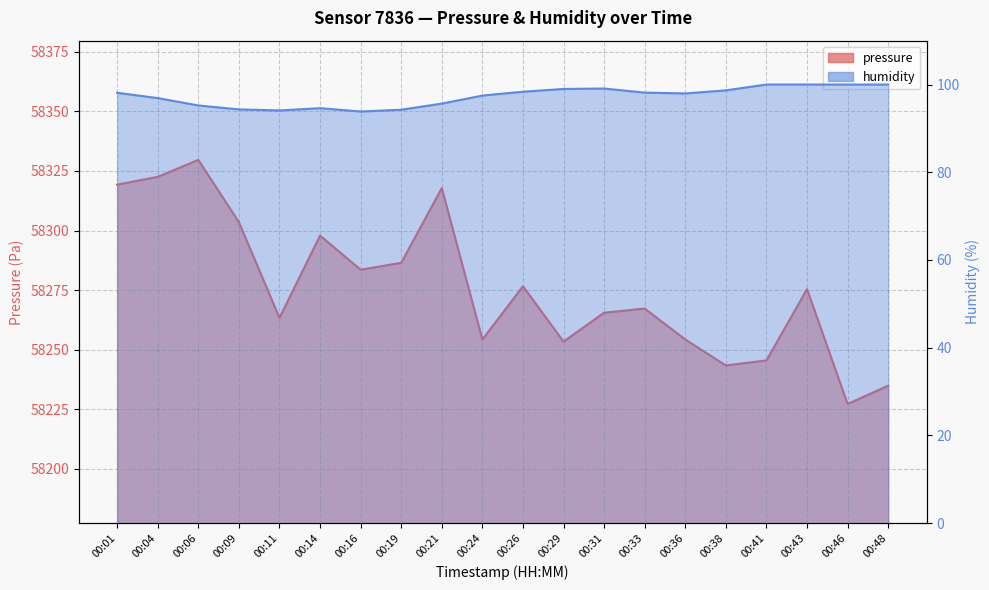

The humidity series shows 138.5 at 00:36. True or false?

False